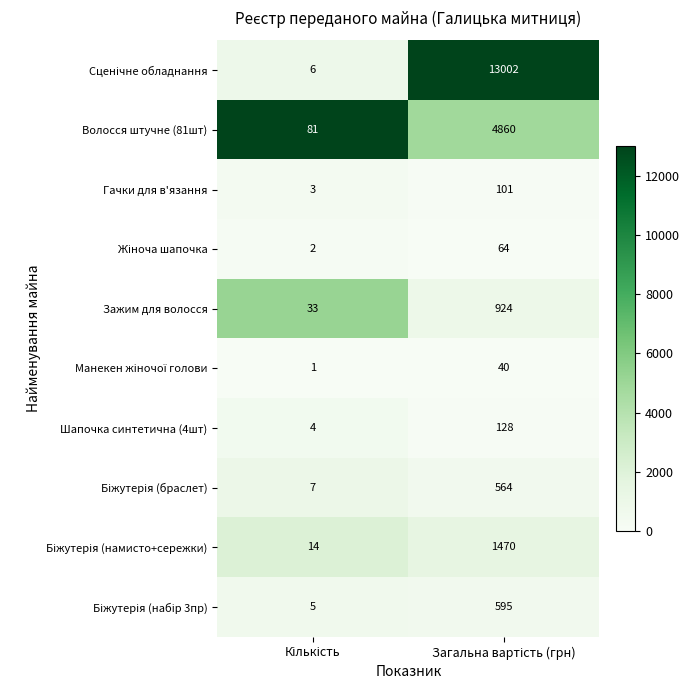

What is the highest value of the Гачки для в'язання series?

101